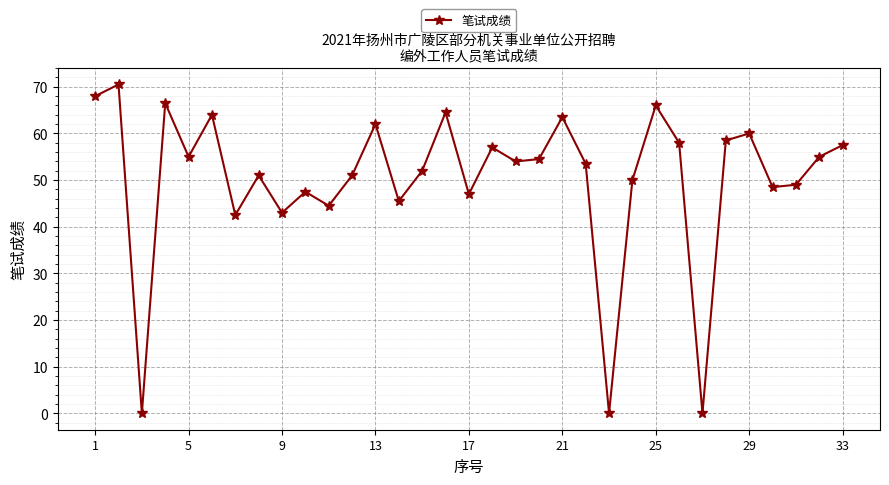

How many interior local peaks (higher than both neighbors) does the data have?

11